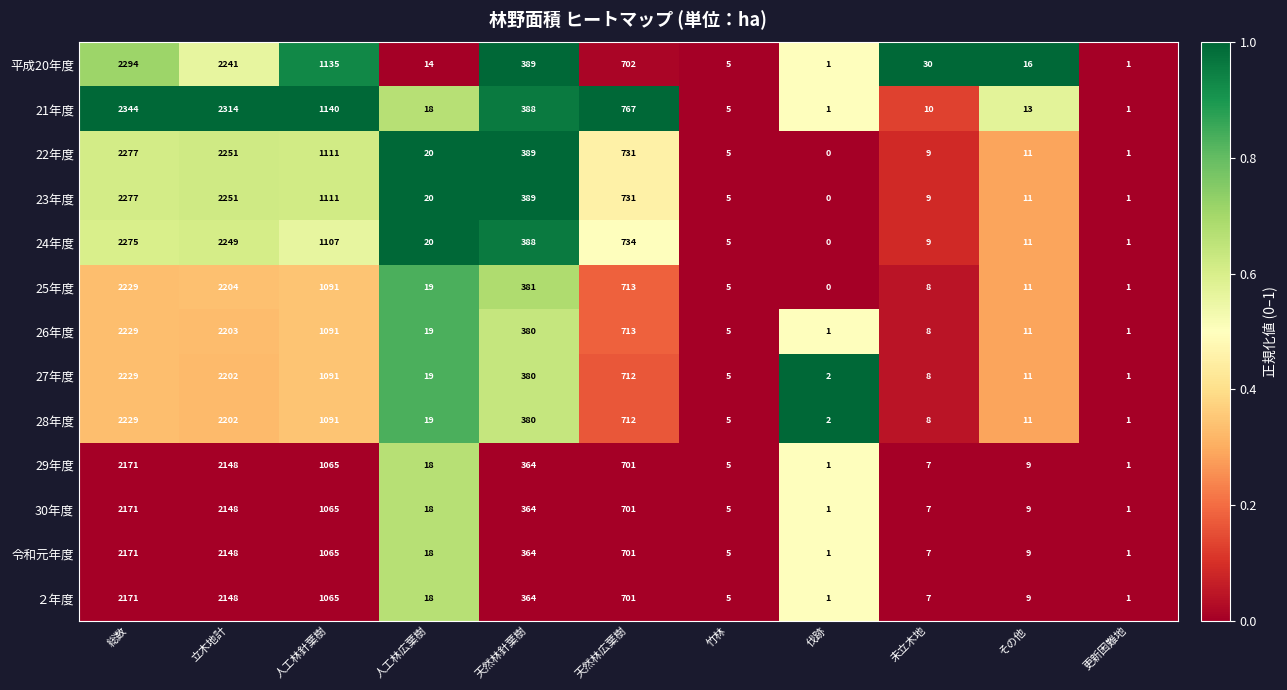

What is the difference between the second highest and minimum values in the 22年度 series?

2251